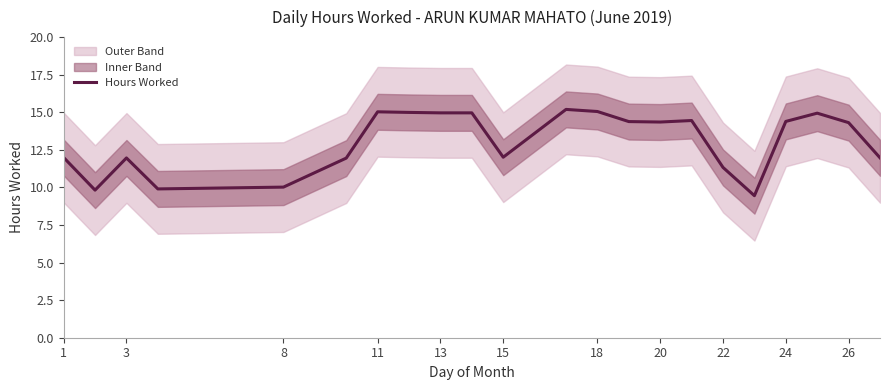

What is the maximum value for Hours Worked?

15.2